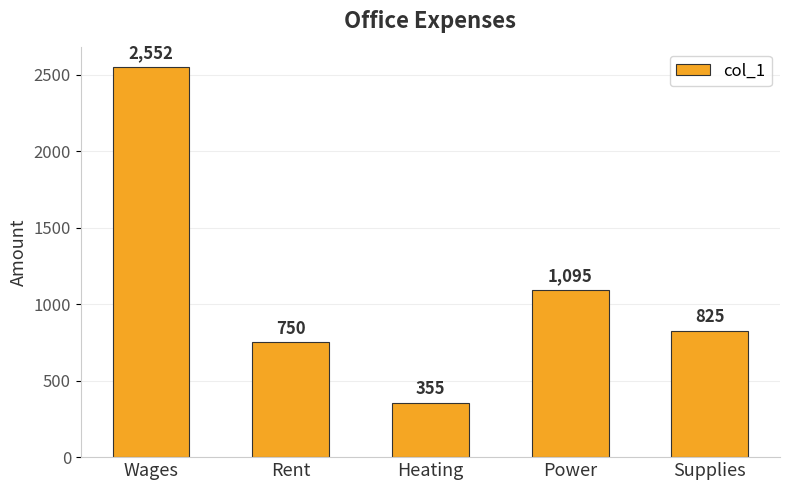

How many bars are there in total?

5